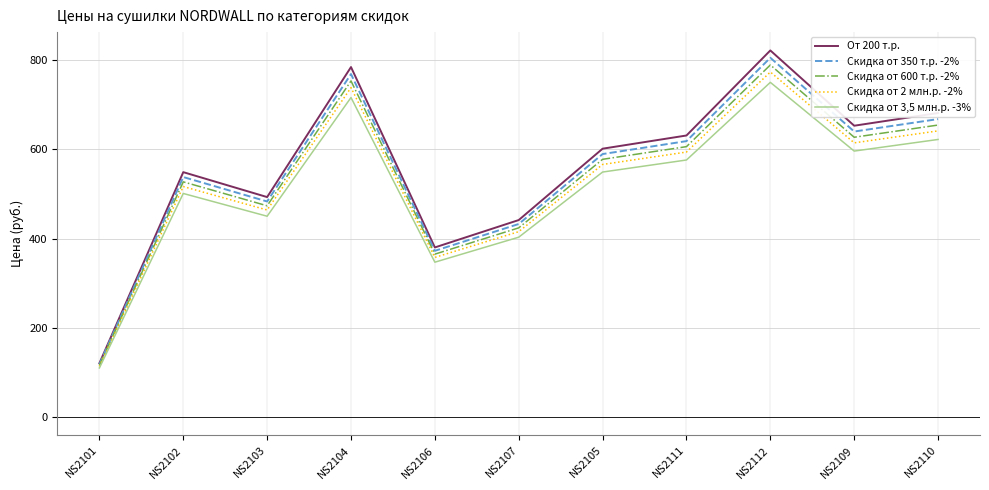

Does the chart have visible grid lines?

Yes